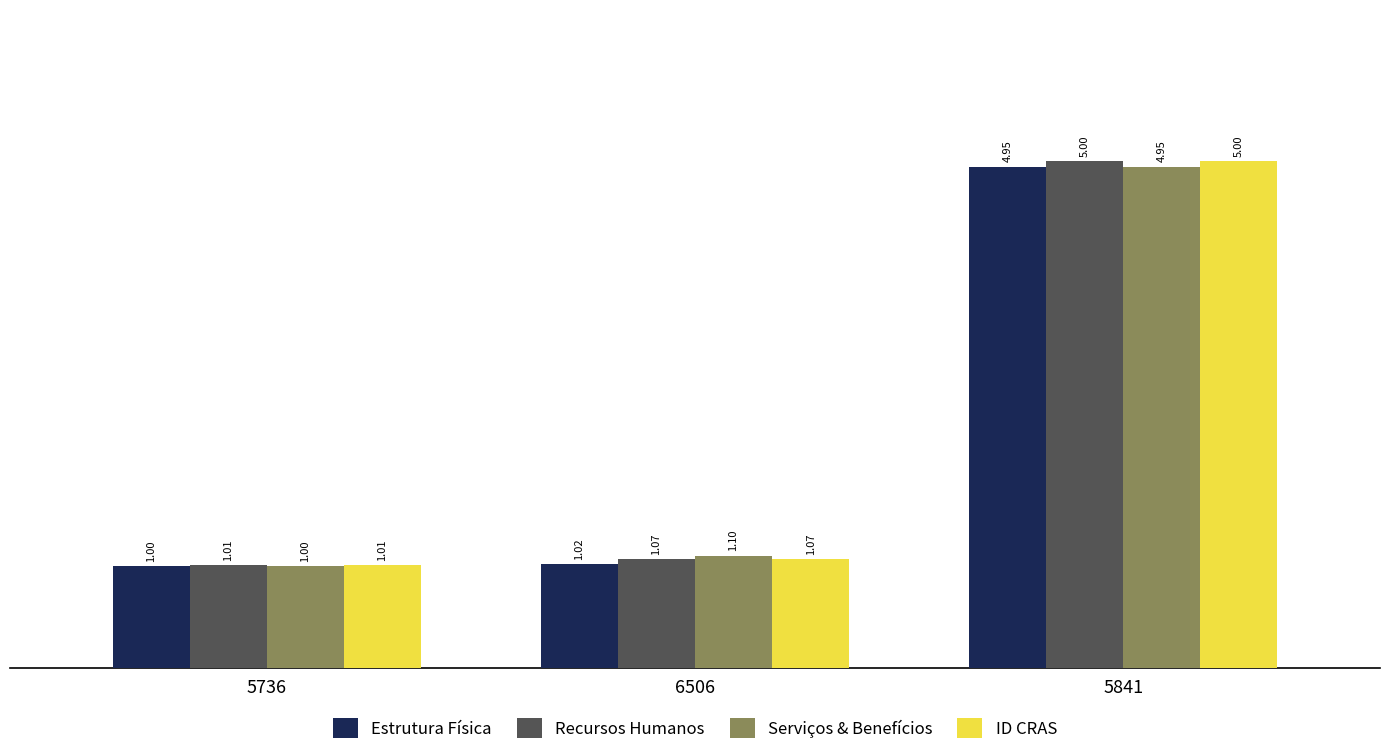

What is the total value across all series at 5736?

4.0